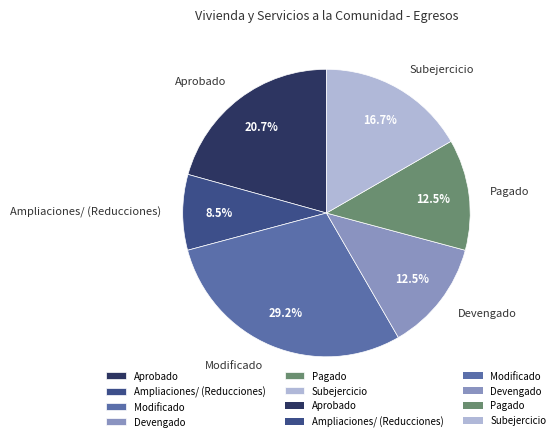

How many segments does this pie chart have?

6